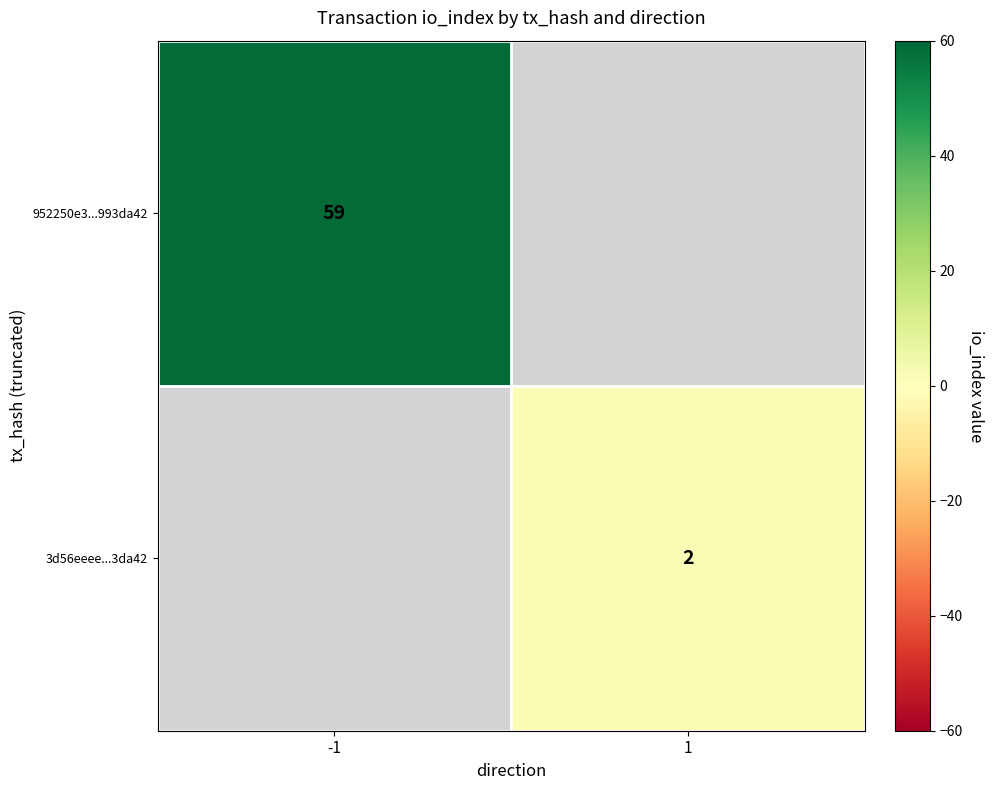

What is the minimum value shown in the chart?

2.0